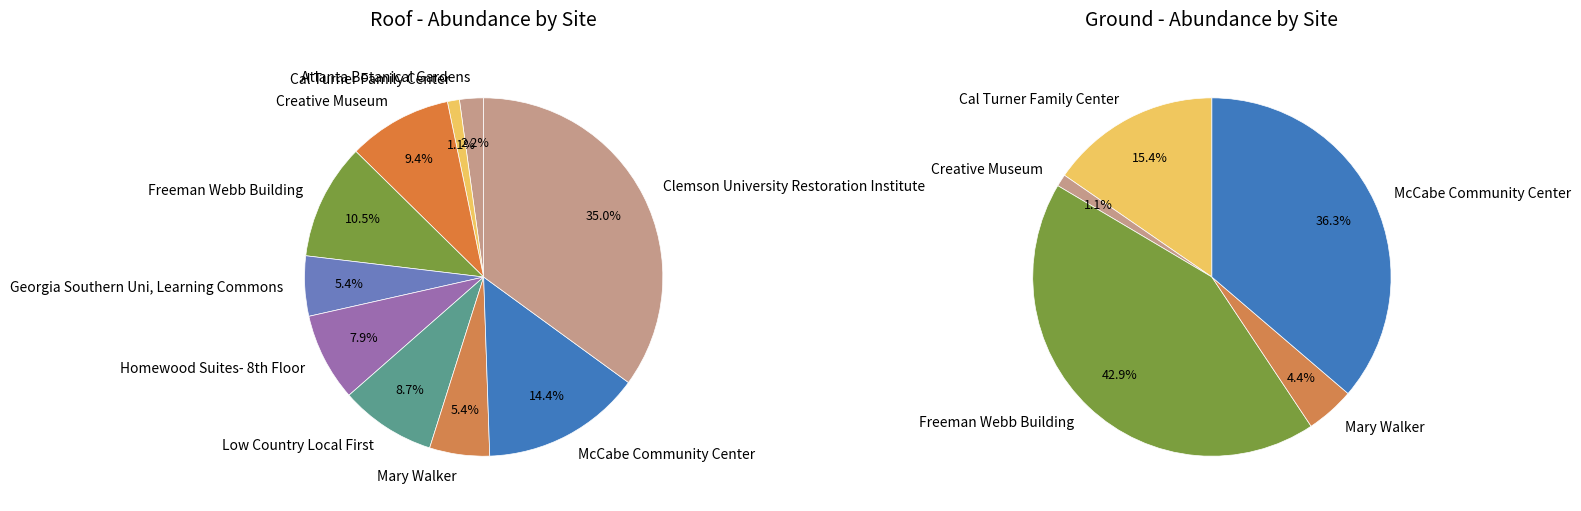

To the nearest percent, what is the difference between the 2 and 5 slice percentages?

1%